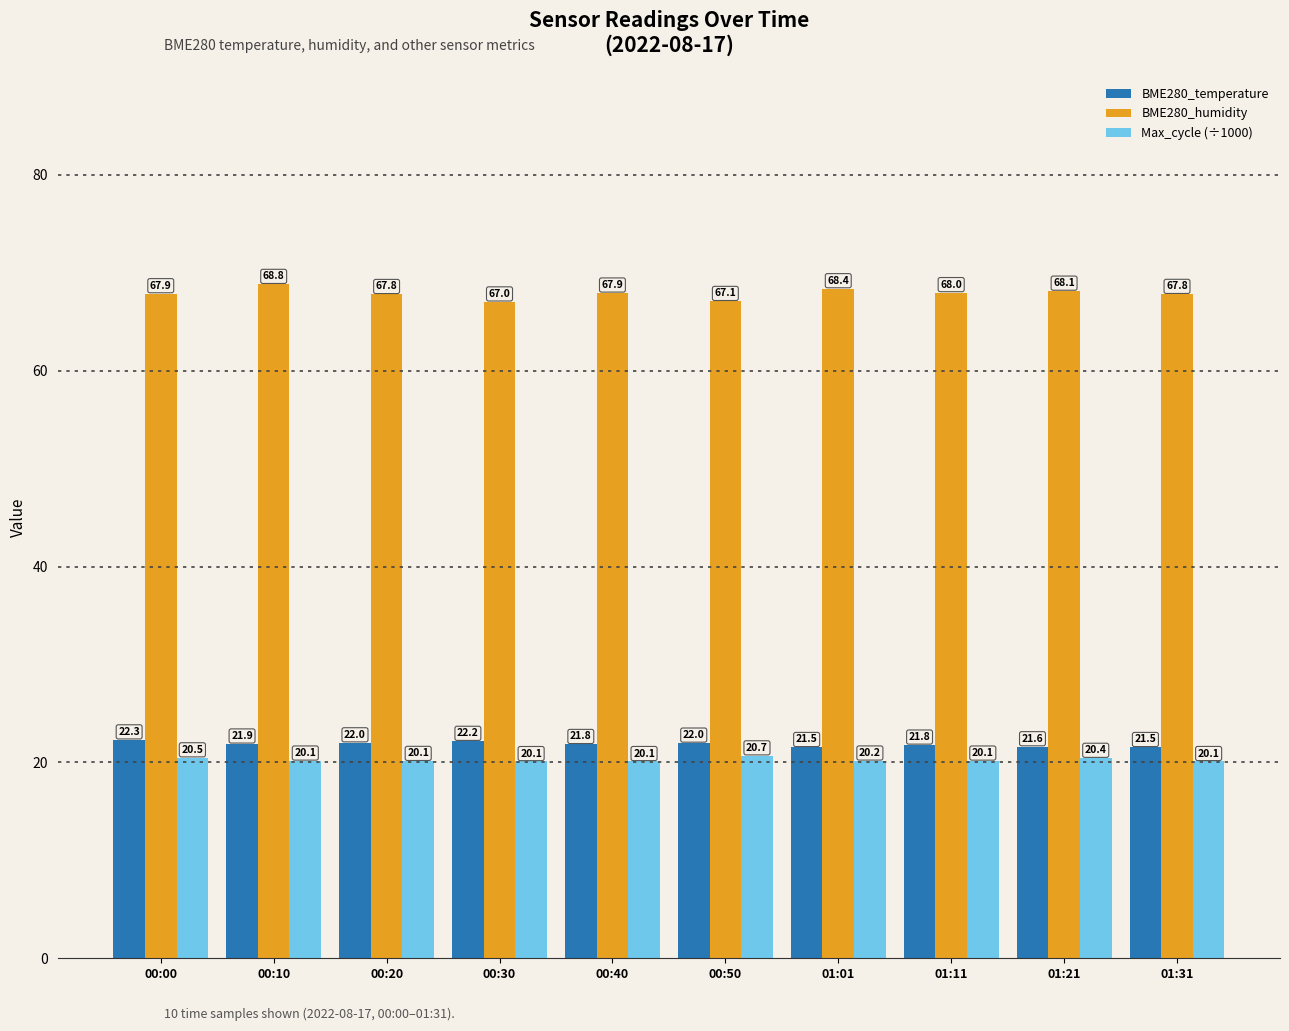

True or false: Max_cycle (÷1000) has a value of 20.1 at 00:20.

True